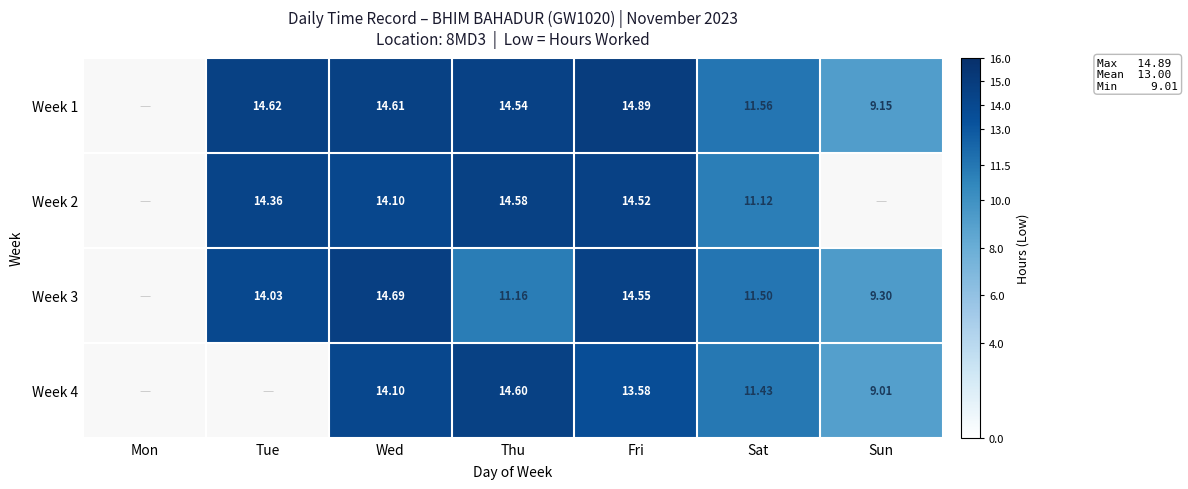

Is the value of Week 2 at Wed greater than the value of Week 3 at Sat?

Yes